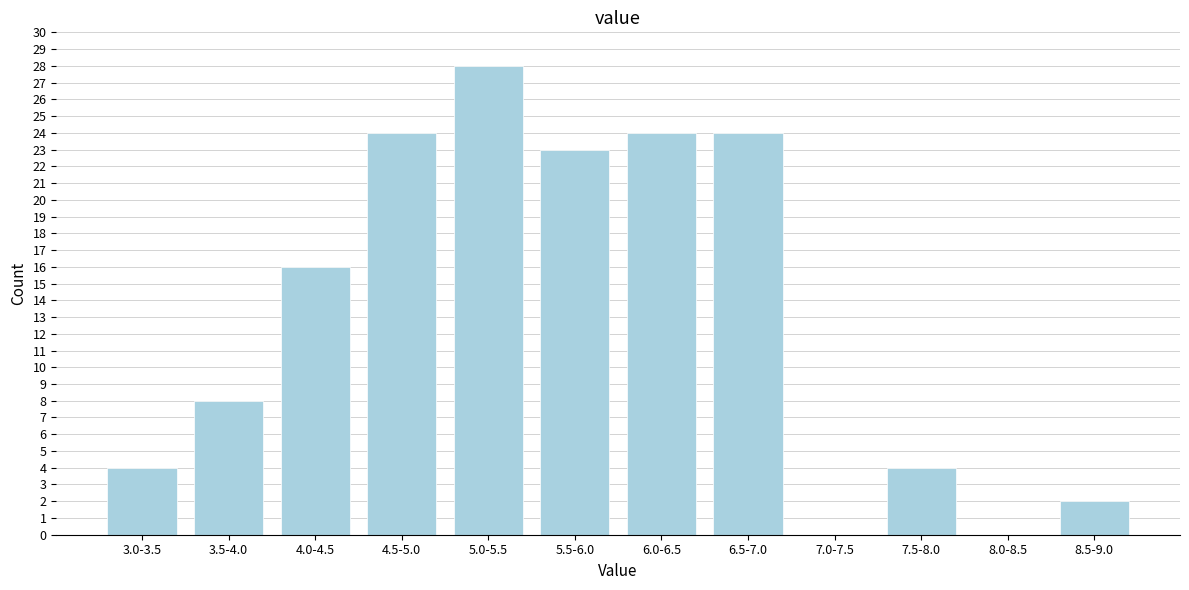

Reading left to right, list all the values displayed in this chart.

3.0-3.5=4	3.5-4.0=8	4.0-4.5=16	4.5-5.0=24	5.0-5.5=28	5.5-6.0=23	6.0-6.5=24	6.5-7.0=24	7.0-7.5=0	7.5-8.0=4	8.0-8.5=0	8.5-9.0=2